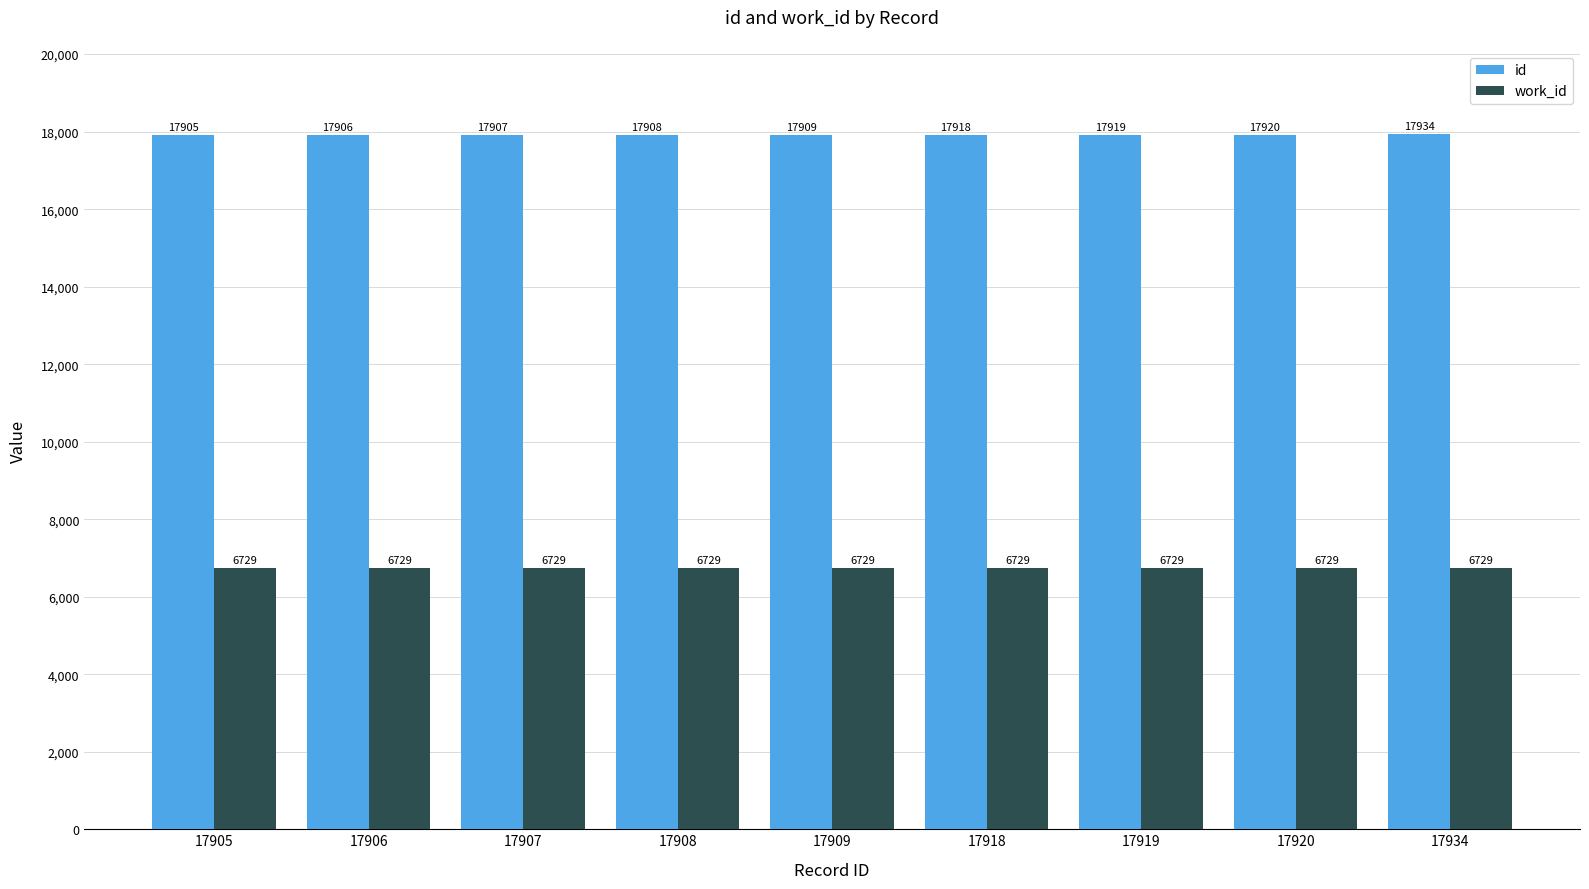

Reading left to right, extract all data points from this chart.

id: 17905	17906	17907	17908	17909	17918	17919	17920	17934
work_id: 6729	6729	6729	6729	6729	6729	6729	6729	6729